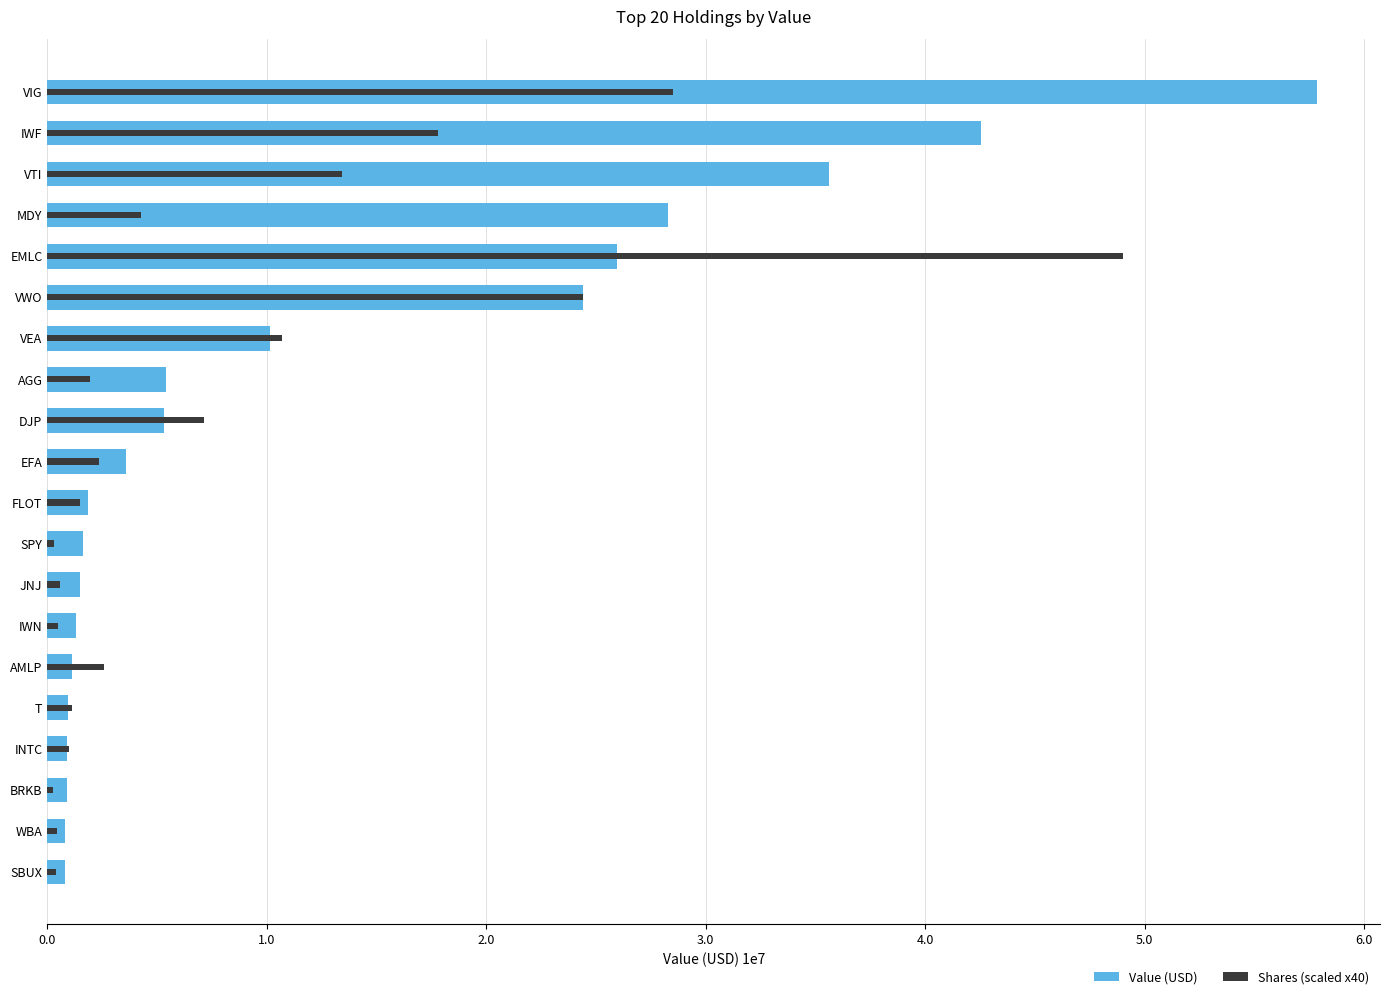

How many data points in Value (USD) are above 3604000?

9